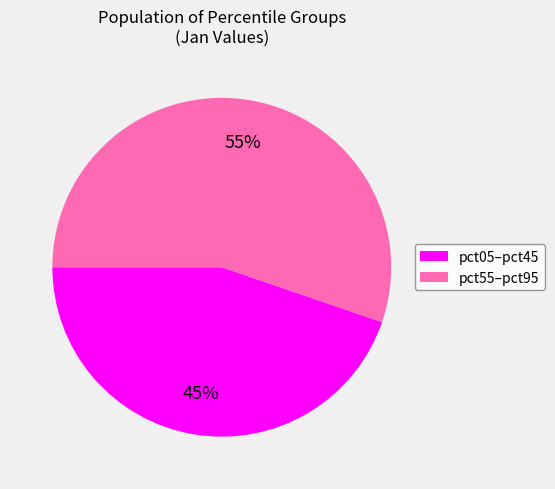

Do pct05–pct45 and pct55–pct95 together represent more than half of the pie?

Yes